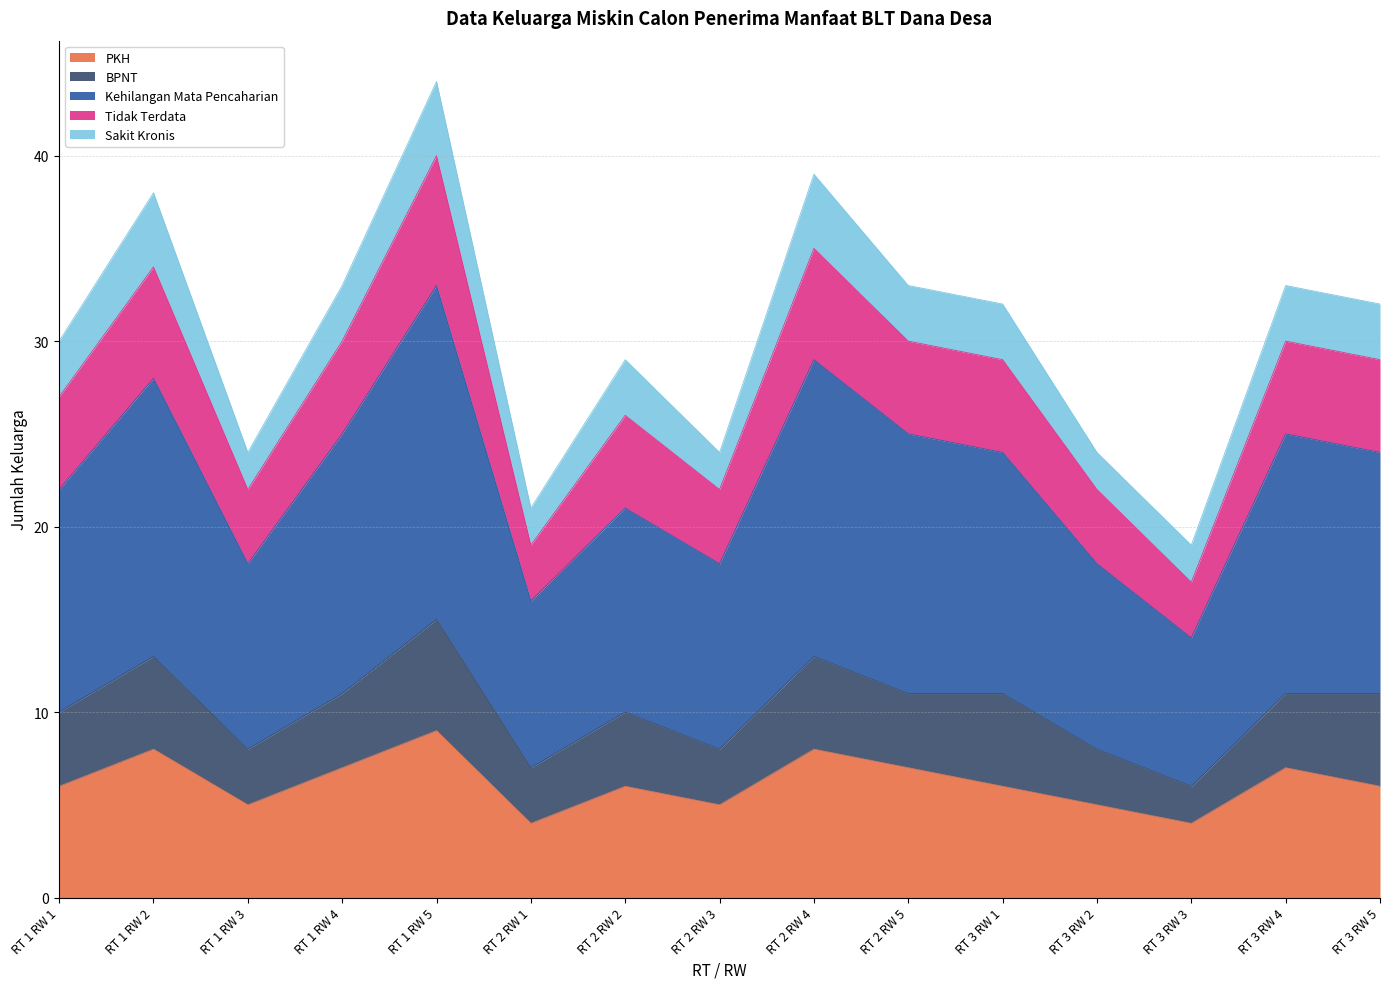

True or false: PKH and Kehilangan Mata Pencaharian intersect in this chart.

False